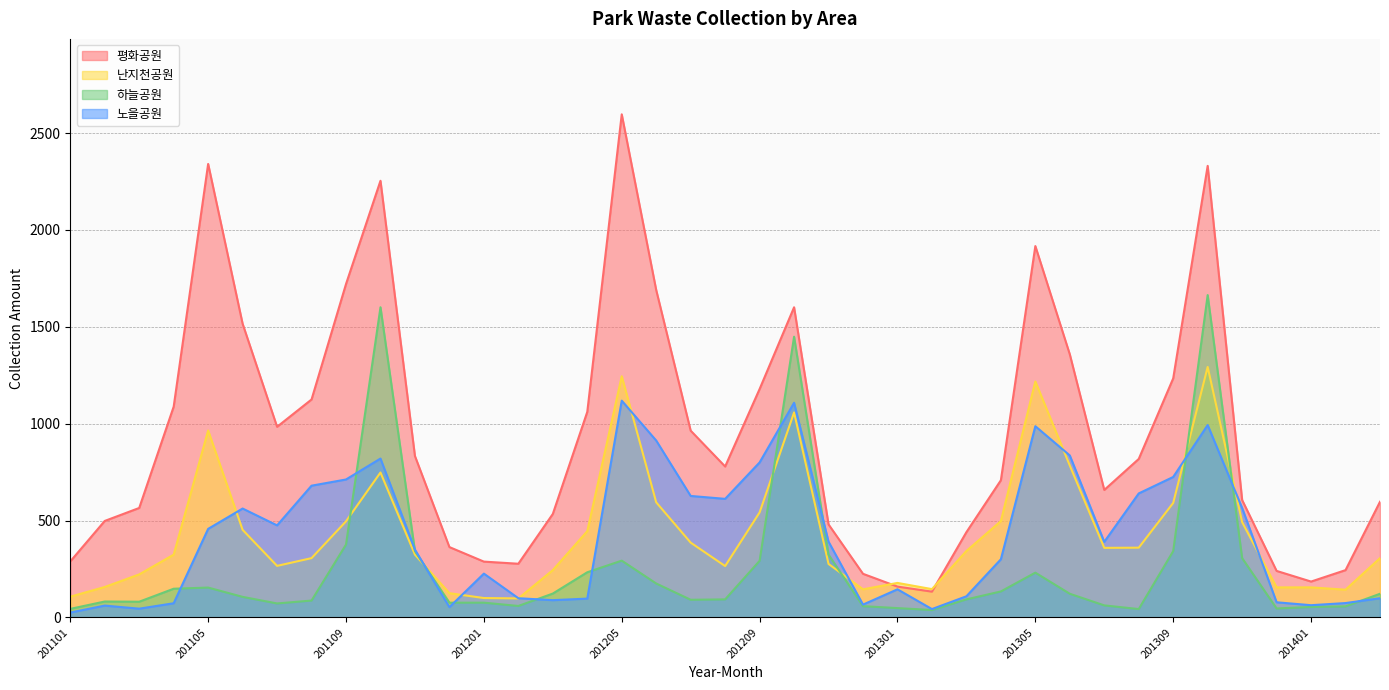

How many distinct data groups are displayed?

4